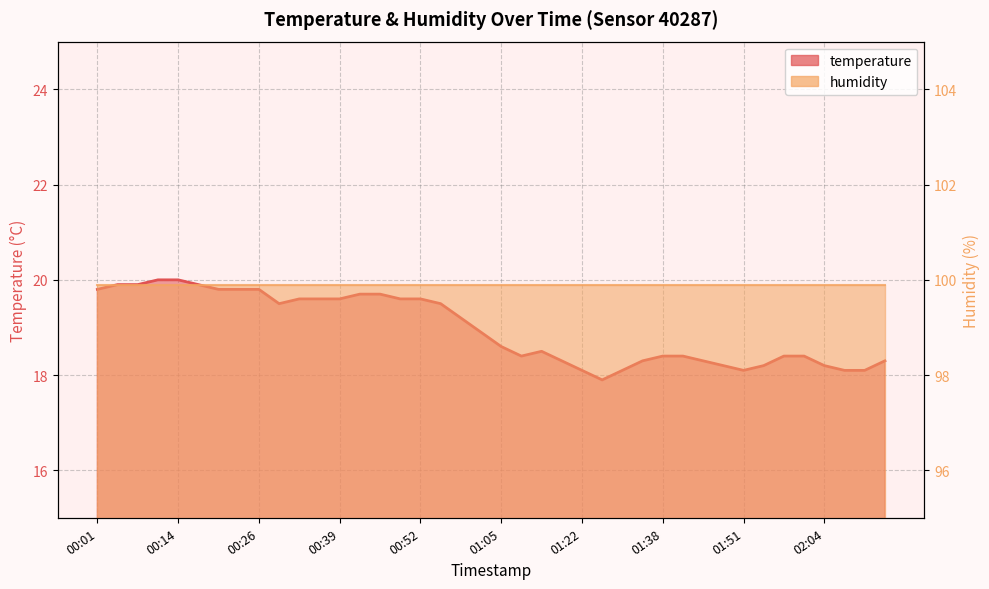

The chart shows a value of 28.8 at 01:48. True or false?

False